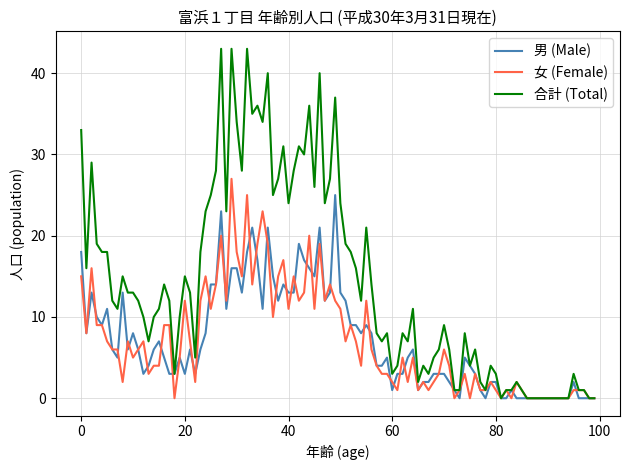

Which series has the largest range (max minus min)?

合計 (Total)